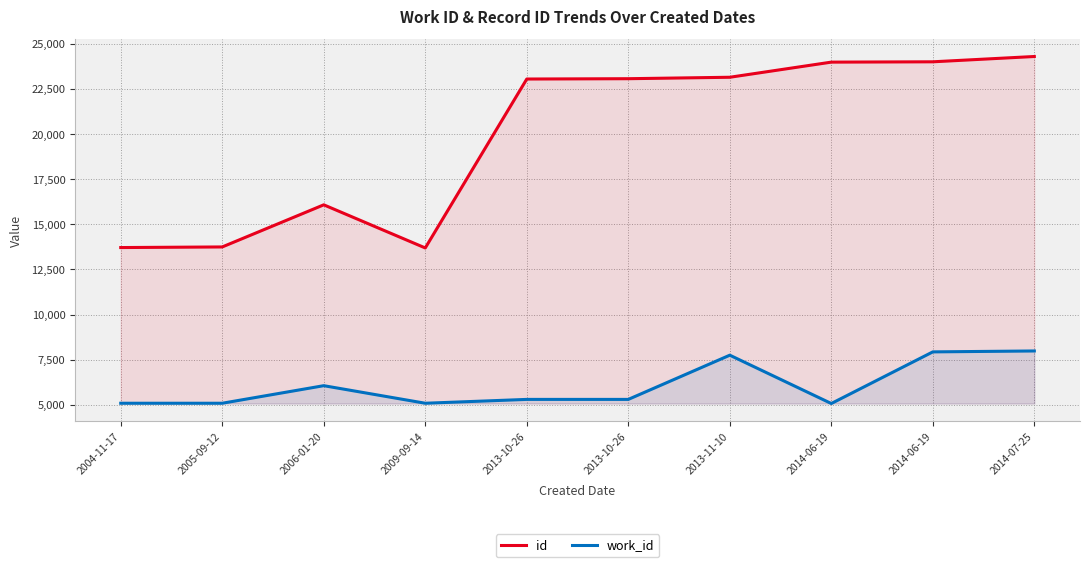

The value of work_id at 2004-11-17 is 5088. True or false?

True